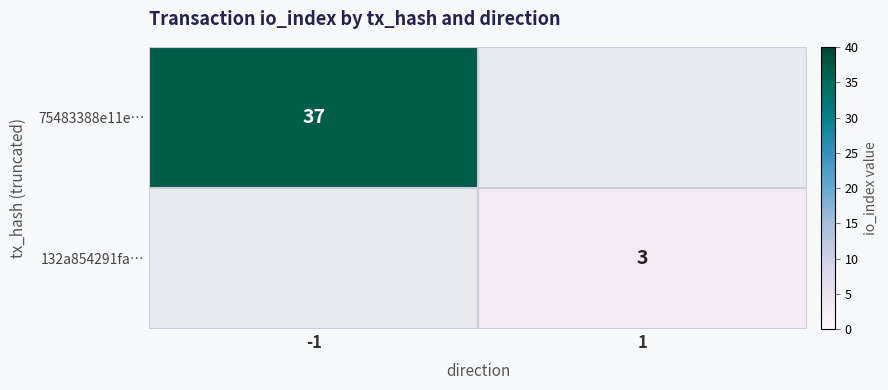

The 132a854291fa… series shows 3 at 1. True or false?

True